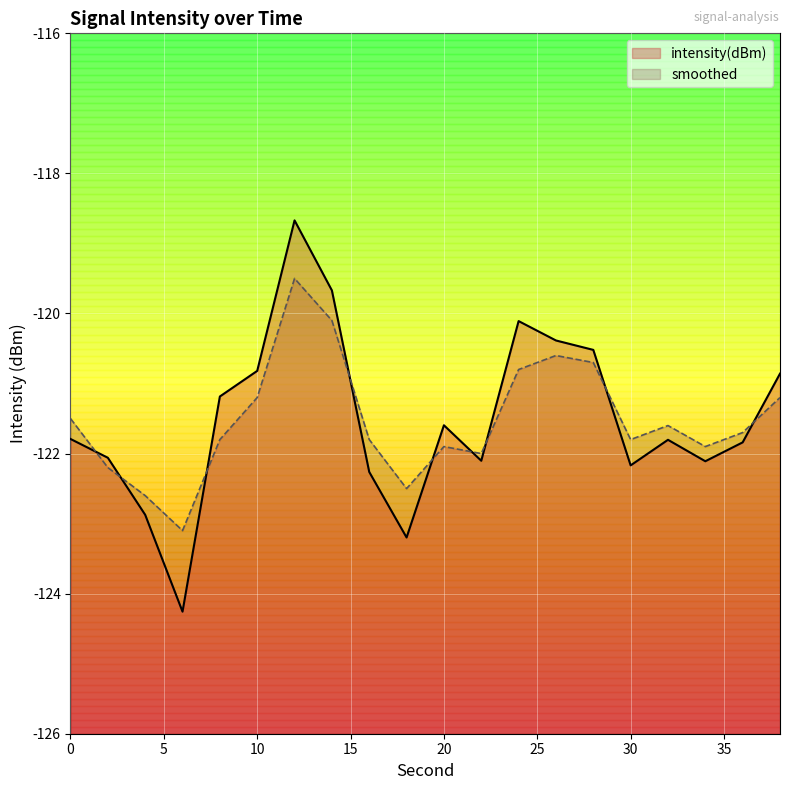

List the series in order of their overall mean, highest first.

intensity(dBm), smoothed